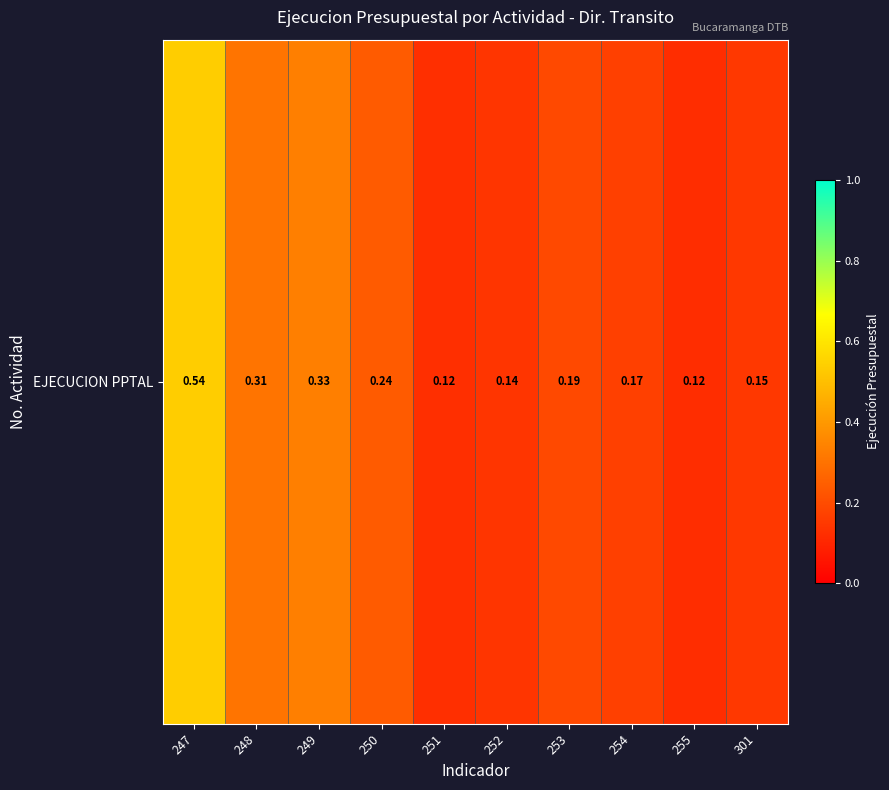

At which category does the chart reach its peak across all series?

247